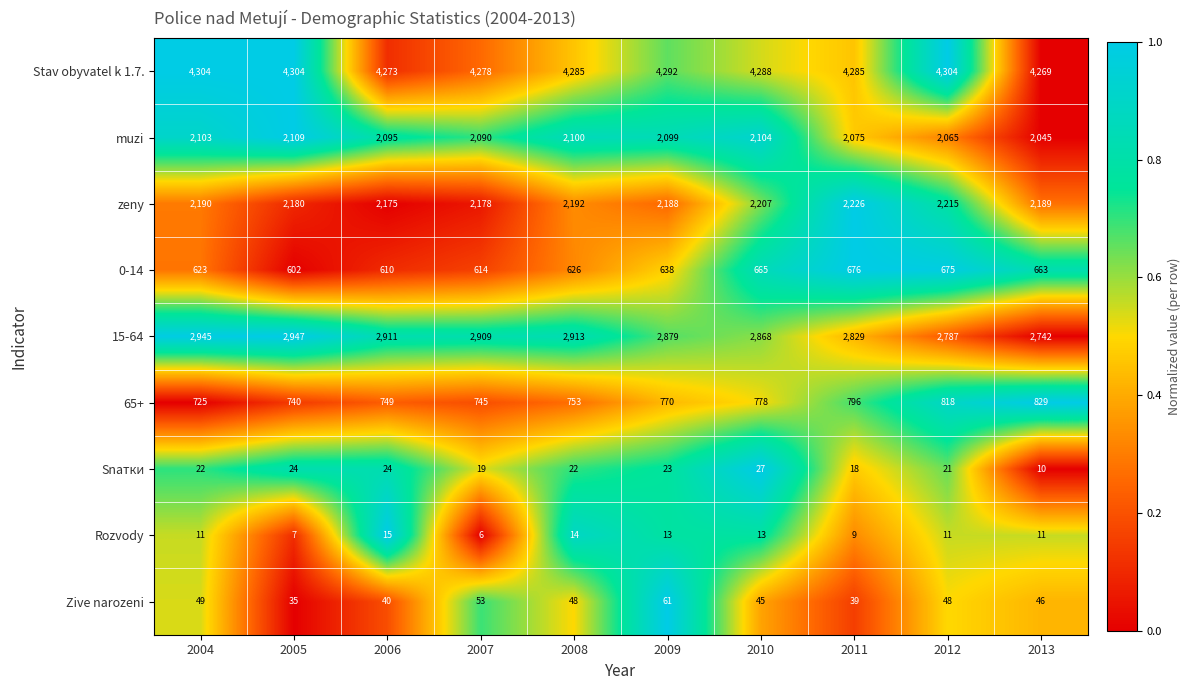

What is the difference between the second highest and minimum values in the 65+ series?

93